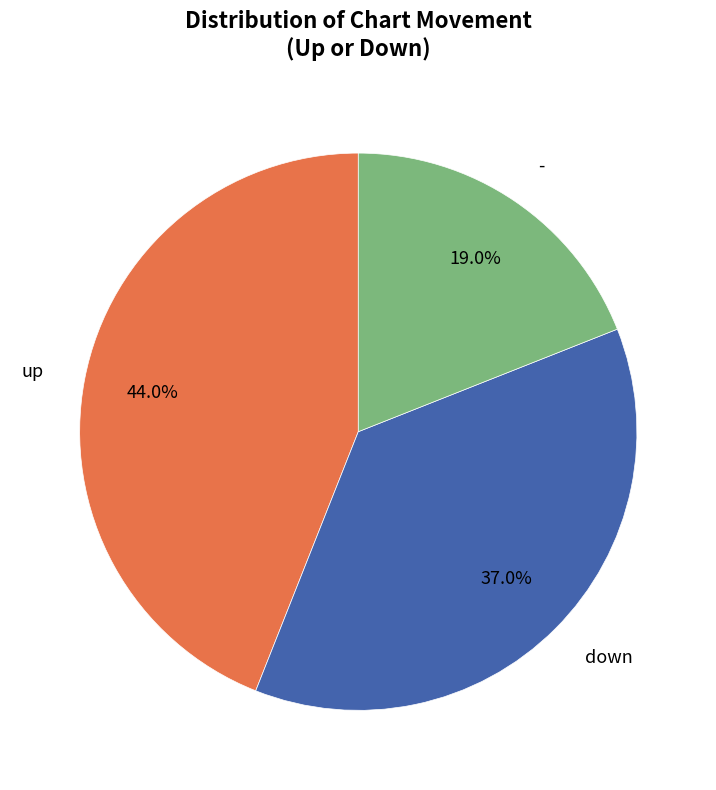

Is there any slice that represents more than half of the pie?

No